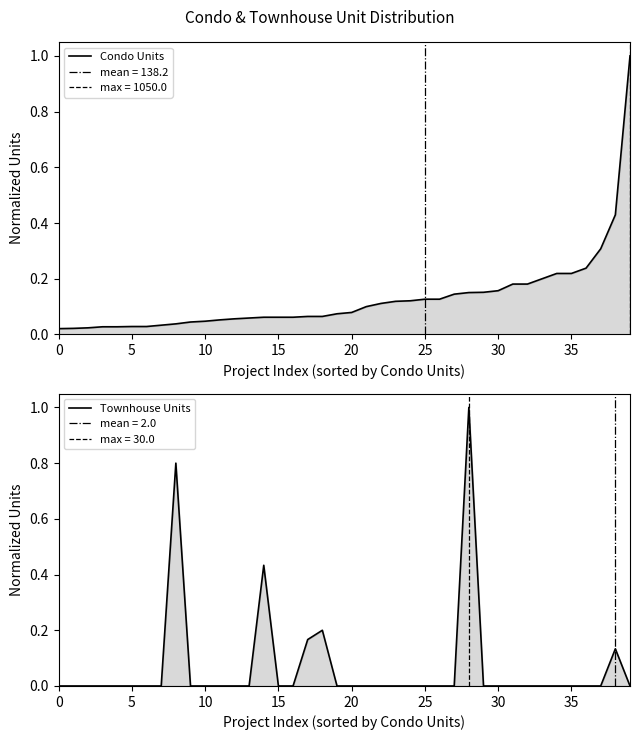

Which series has the largest total across all categories?

Condo Units